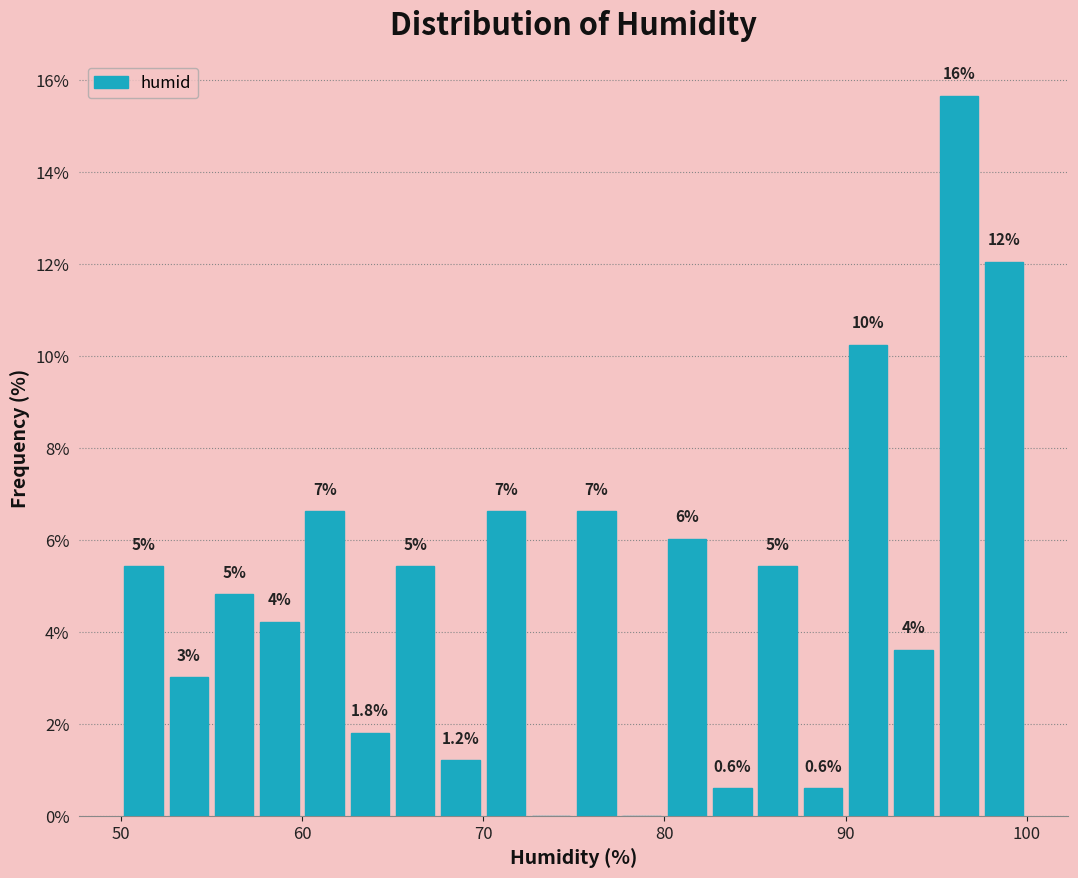

Around what value on the x-axis is the tallest bar? Give the approximate position of its centre, as read against the axis.

96